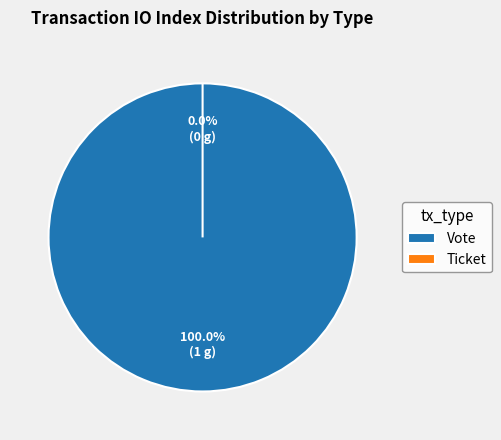

Which slice represents more than half of the pie?

Vote